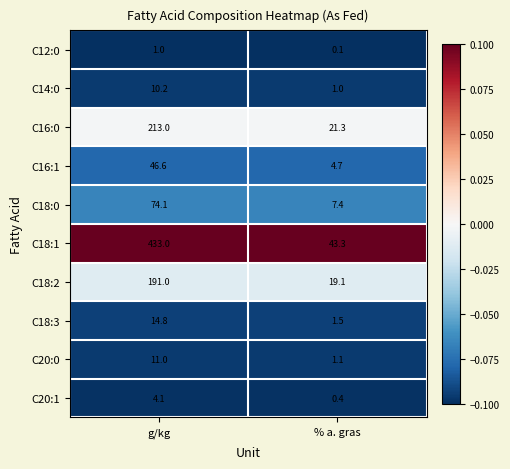

At g/kg, list the series in order from smallest to largest.

C12:0, C20:1, C14:0, C20:0, C18:3, C16:1, C18:0, C18:2, C16:0, C18:1